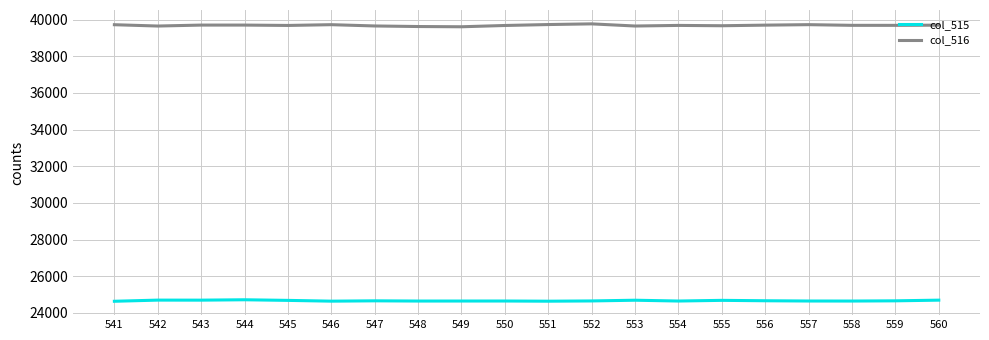

True or false: col_516 and col_515 intersect in this chart.

False